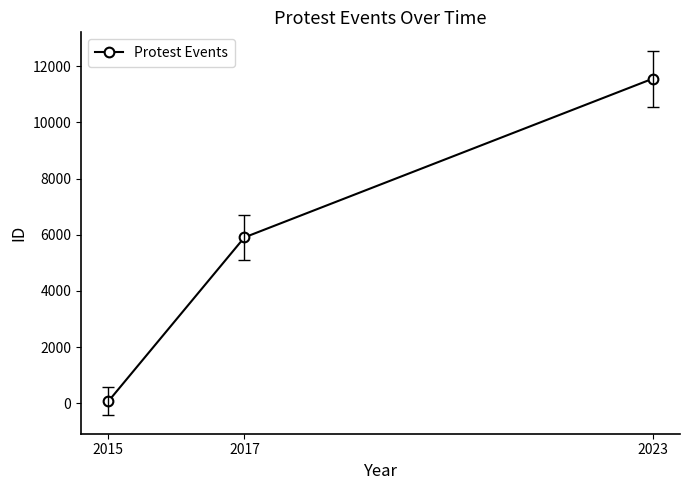

What is the value of the 2nd point from the left?

5906